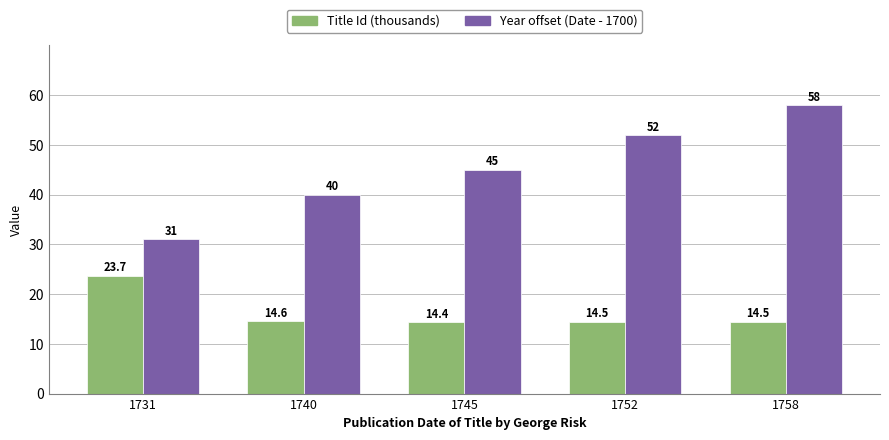

What value does the Title Id (thousands) series have at 1758?

14.5